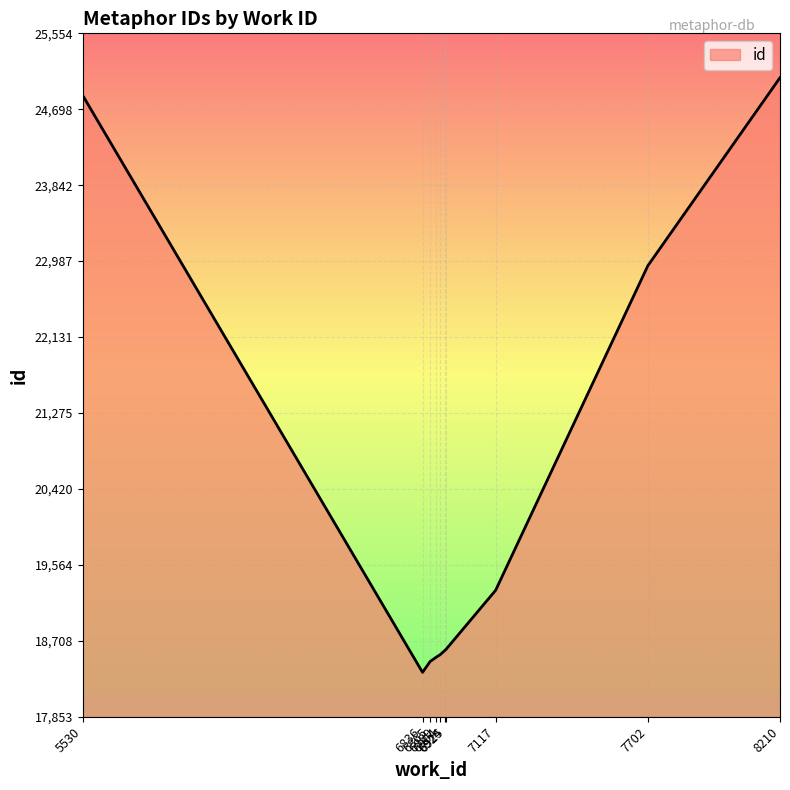

What is the smallest value displayed?

18353